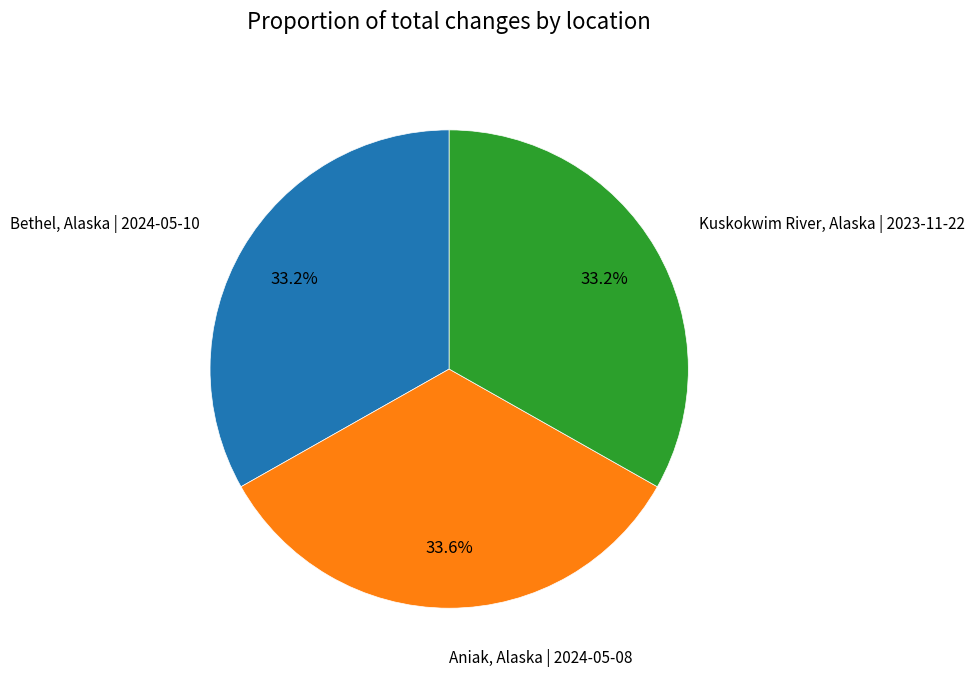

Is Bethel, Alaska | 2024-05-10 the majority of the pie?

No